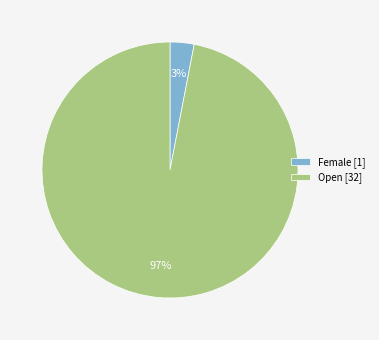

Which category has the biggest portion of the pie?

Open [32]